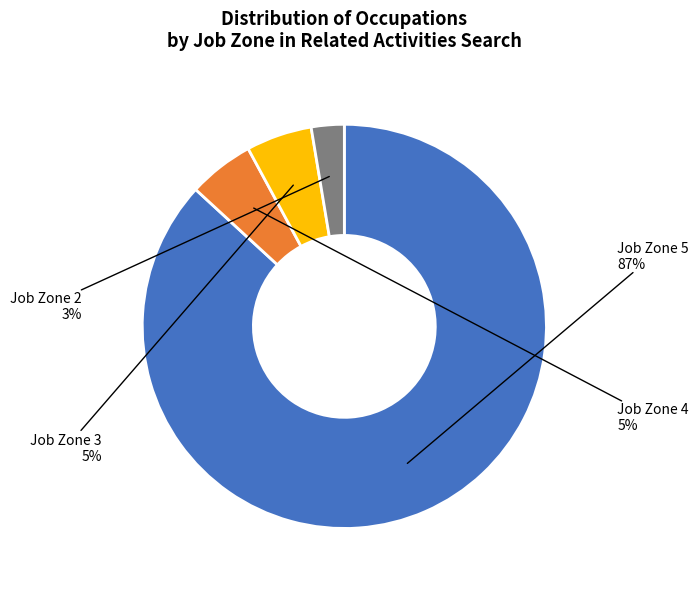

Count the number of slices in the pie.

4